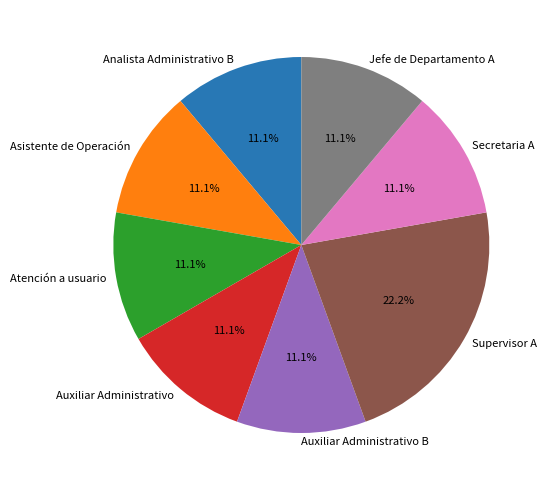

Is it true that Supervisor A is 22% of the pie?

True